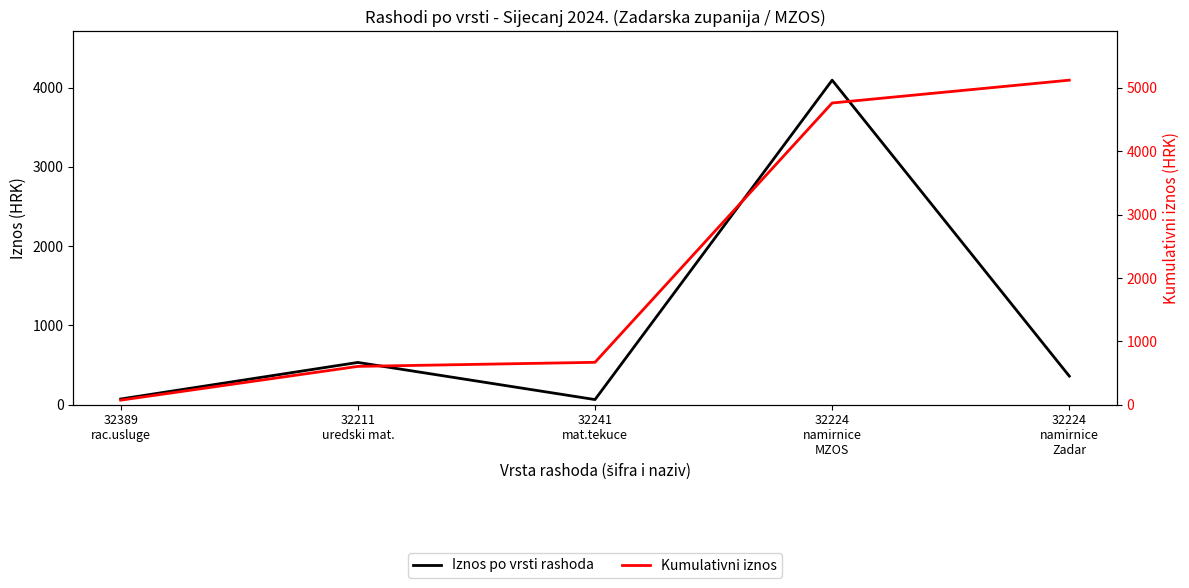

What is the total value across all series at 32211
uredski mat.?

1137.0